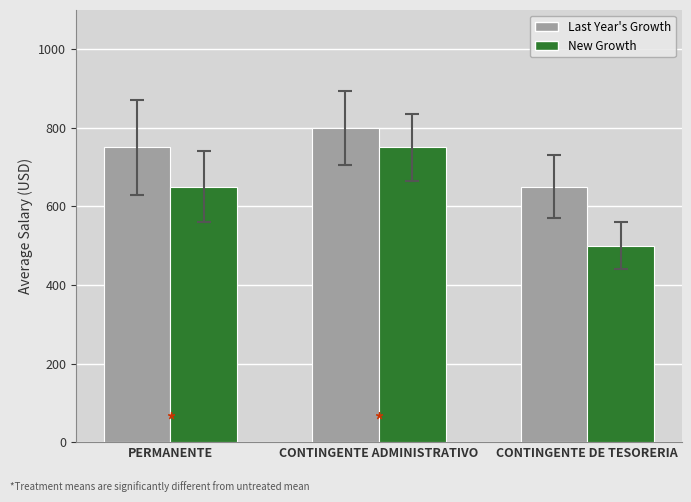

Between CONTINGENTE ADMINISTRATIVO and CONTINGENTE DE TESORERIA, which series saw the biggest shift?

New Growth